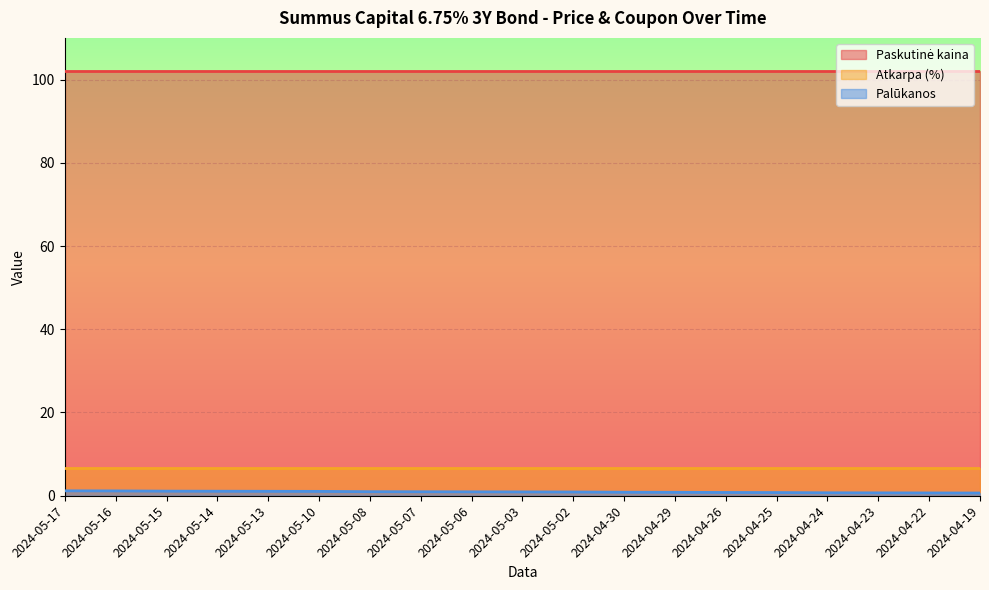

Reading right to left, list all the values displayed in this chart.

Paskutinė kaina: 2024-04-19=102.1	2024-04-22=102.1	2024-04-23=102.1	2024-04-24=102.1	2024-04-25=102.1	2024-04-26=102.1	2024-04-29=102.1	2024-04-30=102.1	2024-05-02=102.1	2024-05-03=102.1	2024-05-06=102.1	2024-05-07=102.1	2024-05-08=102.1	2024-05-10=102.1	2024-05-13=102.1	2024-05-14=102.1	2024-05-15=102.1	2024-05-16=102.1	2024-05-17=102.1
Atkarpa (%): 2024-04-19=6.8	2024-04-22=6.8	2024-04-23=6.8	2024-04-24=6.8	2024-04-25=6.8	2024-04-26=6.8	2024-04-29=6.8	2024-04-30=6.8	2024-05-02=6.8	2024-05-03=6.8	2024-05-06=6.8	2024-05-07=6.8	2024-05-08=6.8	2024-05-10=6.8	2024-05-13=6.8	2024-05-14=6.8	2024-05-15=6.8	2024-05-16=6.8	2024-05-17=6.8
Palūkanos: 2024-04-19=0.7	2024-04-22=0.7	2024-04-23=0.7	2024-04-24=0.7	2024-04-25=0.8	2024-04-26=0.8	2024-04-29=0.8	2024-04-30=0.8	2024-05-02=0.9	2024-05-03=0.9	2024-05-06=0.9	2024-05-07=1.0	2024-05-08=1.0	2024-05-10=1.1	2024-05-13=1.1	2024-05-14=1.1	2024-05-15=1.1	2024-05-16=1.2	2024-05-17=1.2